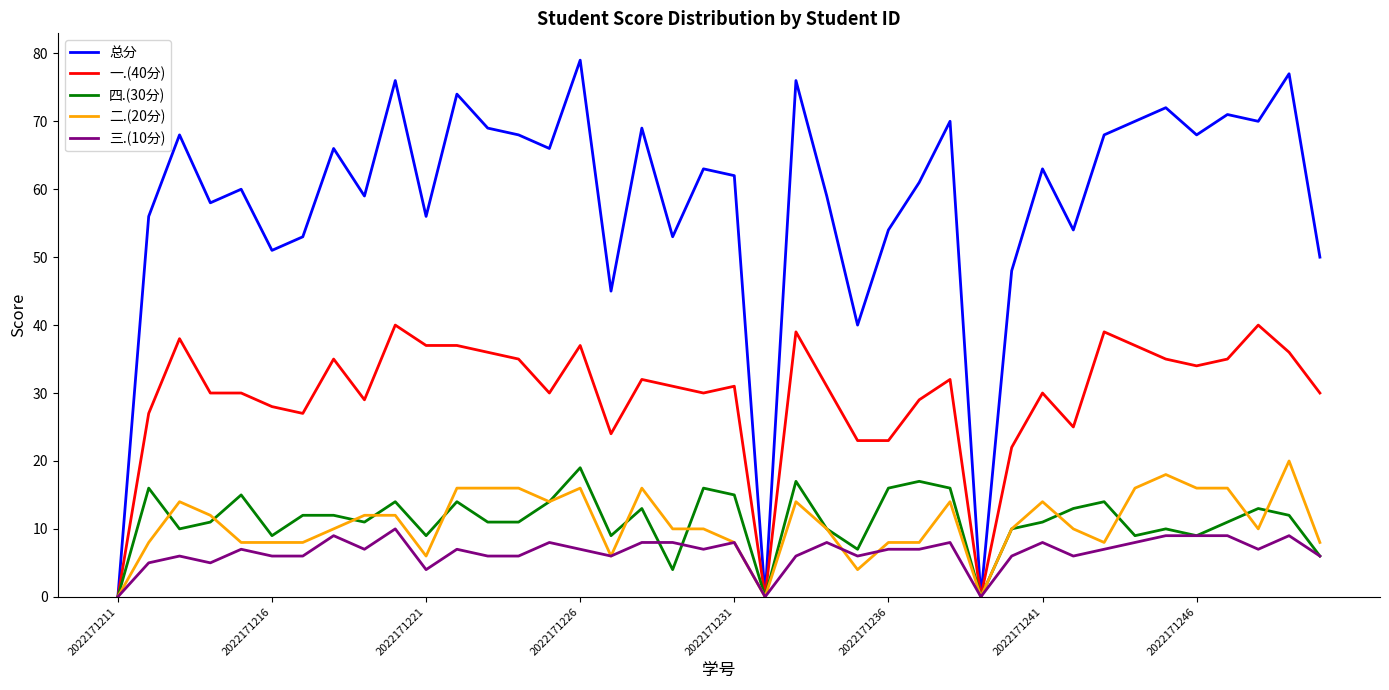

Which series has the largest total across all categories?

总分